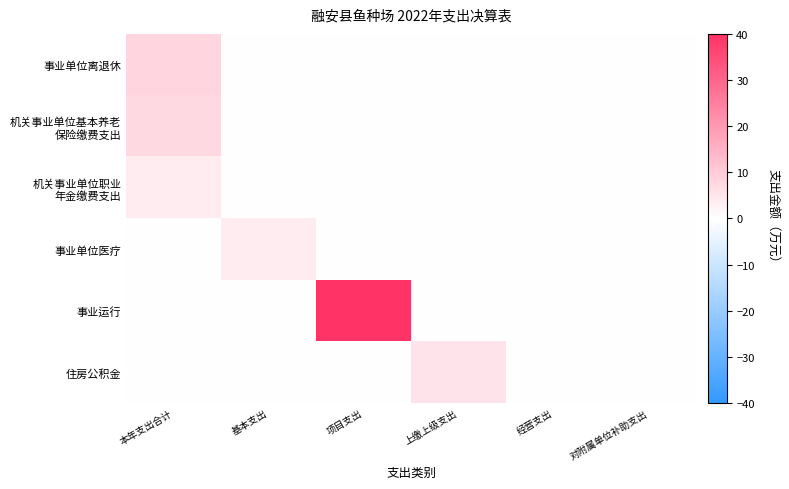

Which label corresponds to the largest value in the chart?

项目支出